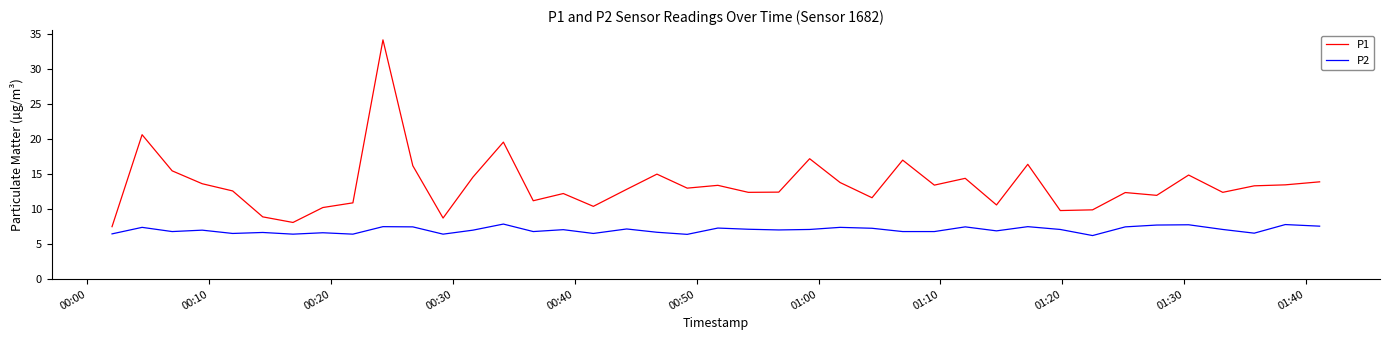

What is the average value of the P2 series?

7.0